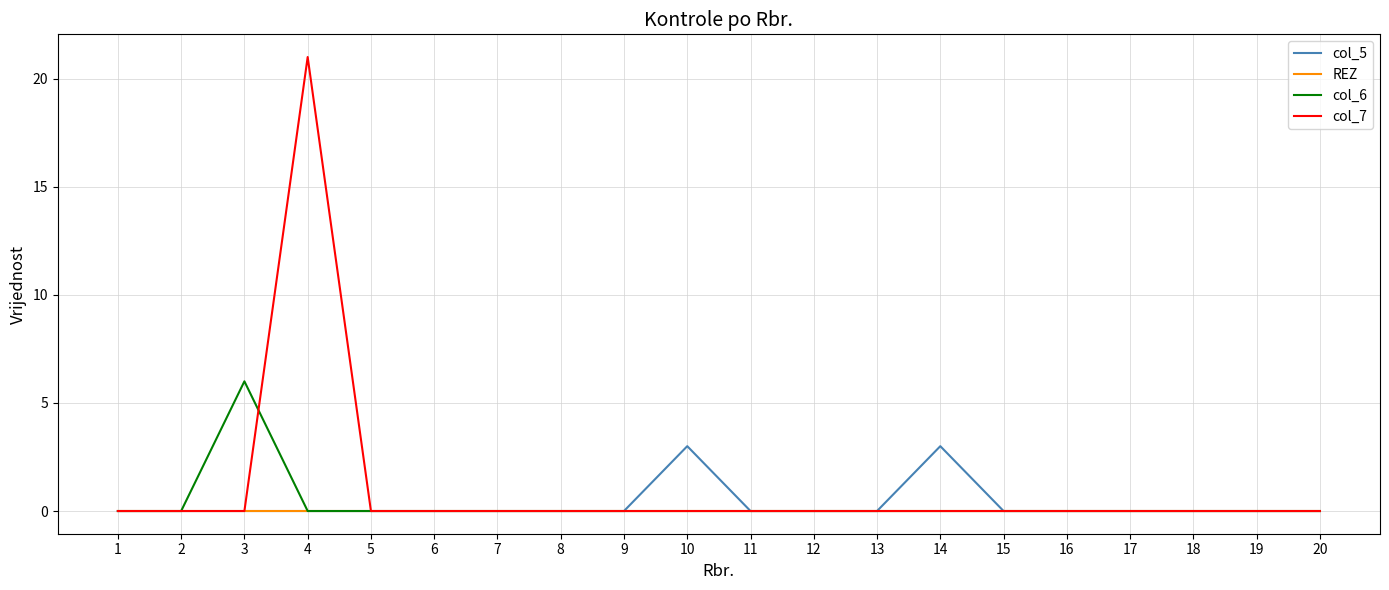

Reading left to right, transcribe all the data shown in this chart.

col_5: 1=0	2=0	3=0	4=0	5=0	6=0	7=0	8=0	9=0	10=3	11=0	12=0	13=0	14=3	15=0	16=0	17=0	18=0	19=0	20=0
REZ: 1=0	2=0	3=0	4=0	5=0	6=0	7=0	8=0	9=0	10=0	11=0	12=0	13=0	14=0	15=0	16=0	17=0	18=0	19=0	20=0
col_6: 1=0	2=0	3=6	4=0	5=0	6=0	7=0	8=0	9=0	10=0	11=0	12=0	13=0	14=0	15=0	16=0	17=0	18=0	19=0	20=0
col_7: 1=0	2=0	3=0	4=21	5=0	6=0	7=0	8=0	9=0	10=0	11=0	12=0	13=0	14=0	15=0	16=0	17=0	18=0	19=0	20=0